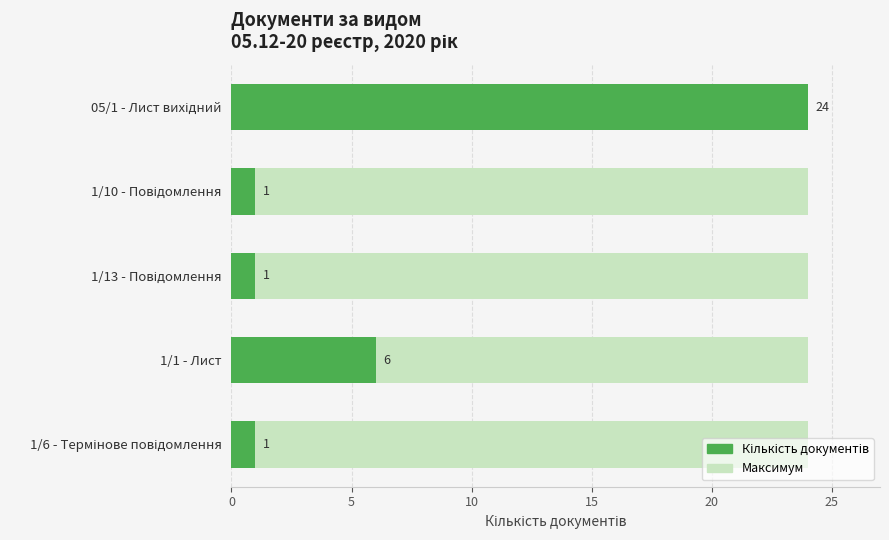

True or false: Кількість документів has a value of 1.0 at 1/10 - Повідомлення.

True